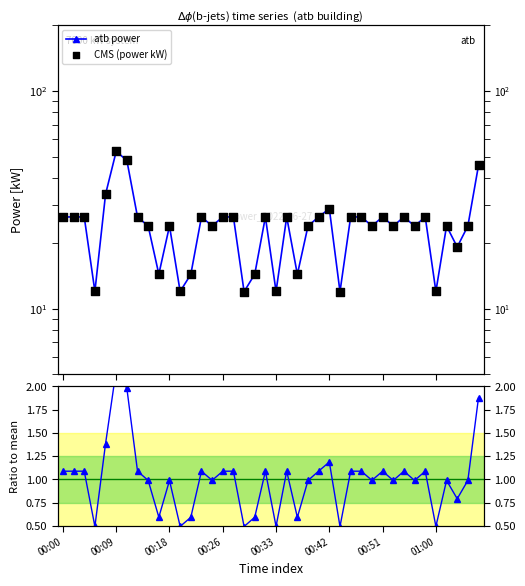

What is the total value across all series at 01:00?

24.5